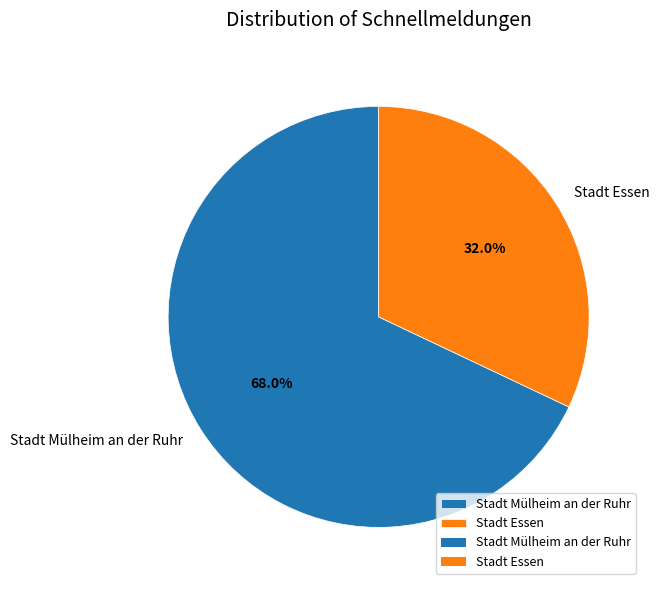

Is there a majority slice in this chart?

Yes